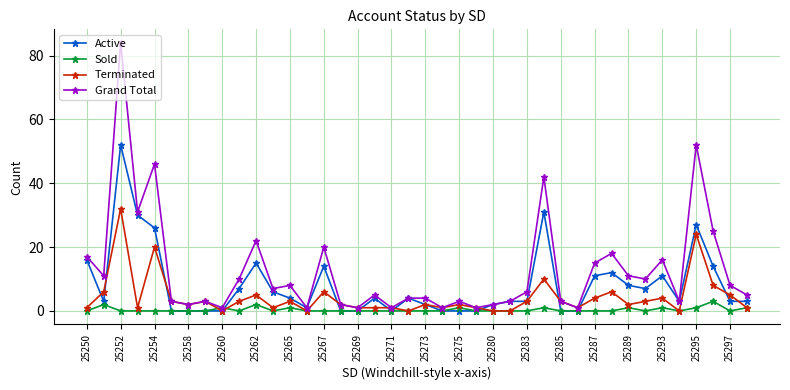

Rank the series by their maximum value, from lowest to highest.

Sold, Terminated, Active, Grand Total